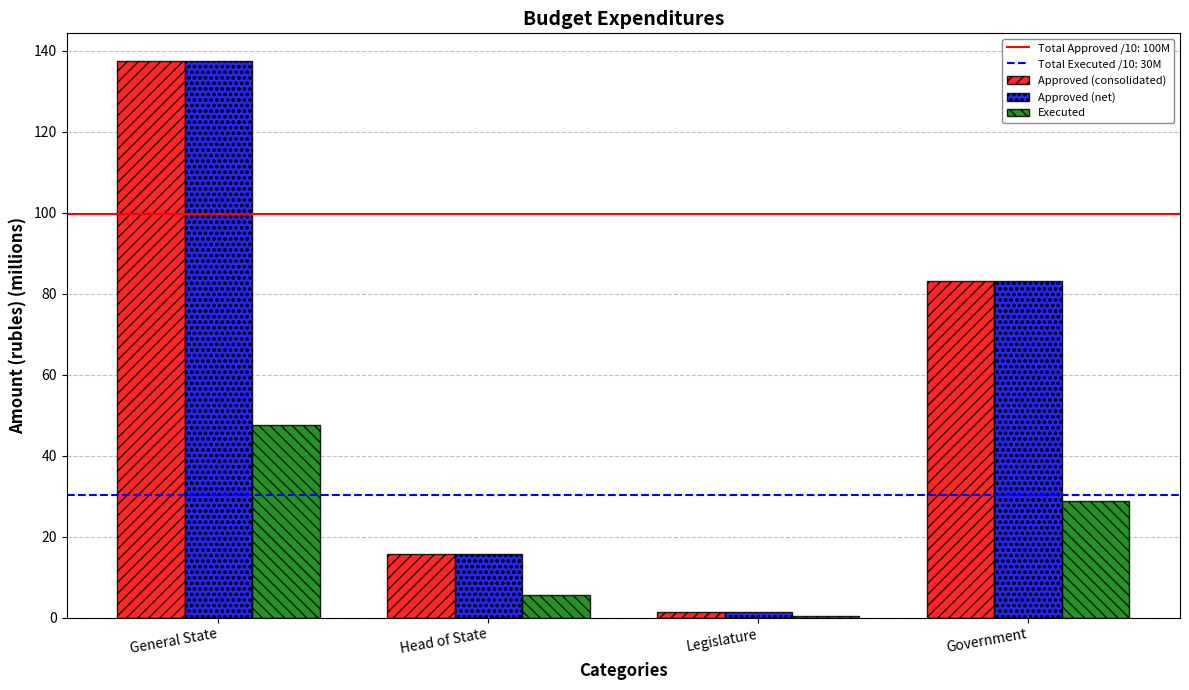

Which category has the highest value in the Approved (net) series?

General State